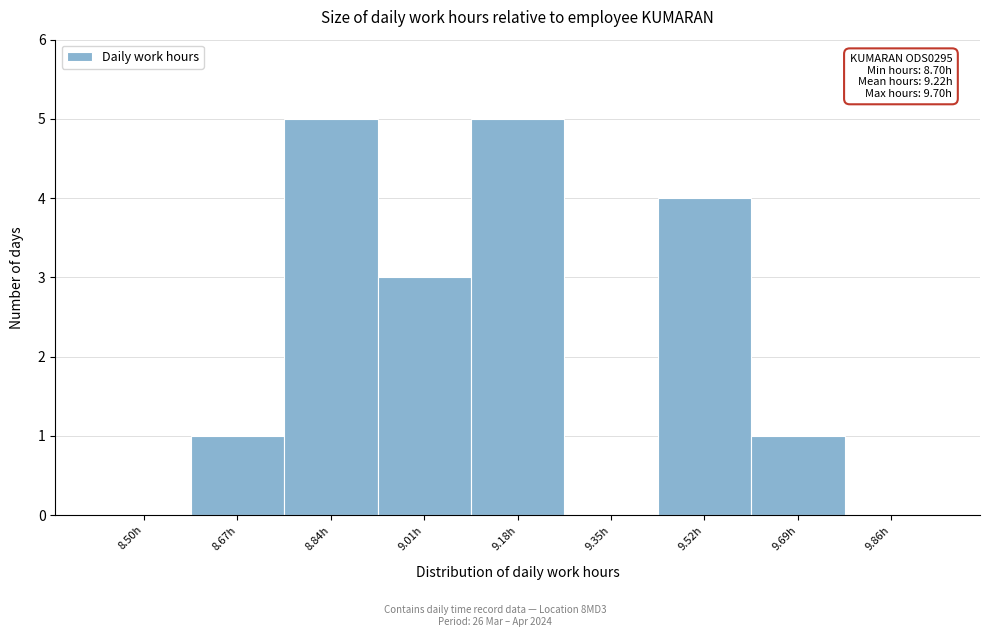

Reading right to left, transcribe all the data shown in this chart.

9.86h=0	9.69h=1	9.52h=4	9.35h=0	9.18h=5	9.01h=3	8.84h=5	8.67h=1	8.50h=0